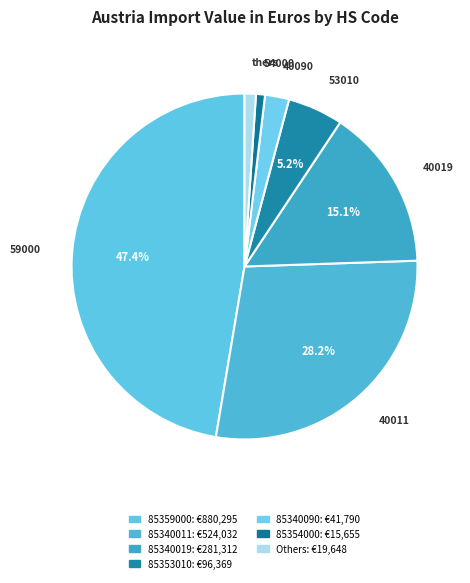

How many slices are in this pie chart?

7